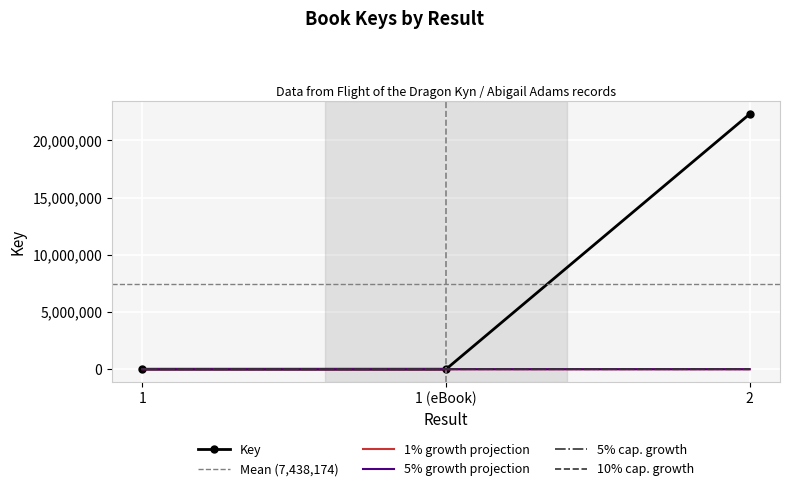

The chart shows a value of 5917837 at 2. True or false?

False